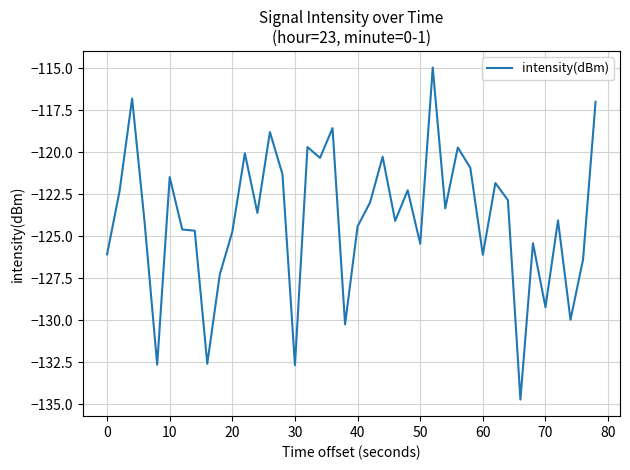

What is the maximum value shown in the chart?

-115.0